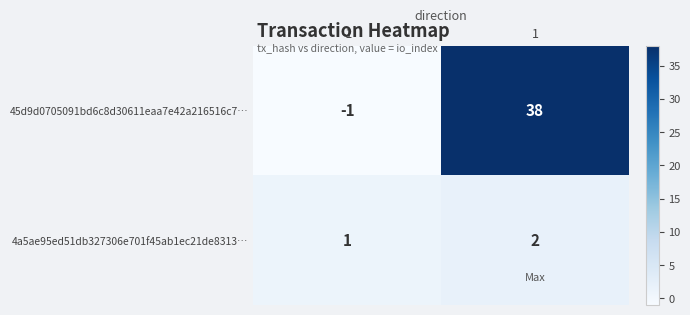

Rank the series by their maximum value, from highest to lowest.

45d9d0705091bd6c8d30611eaa7e42a216516c7…, 4a5ae95ed51db327306e701f45ab1ec21de8313…